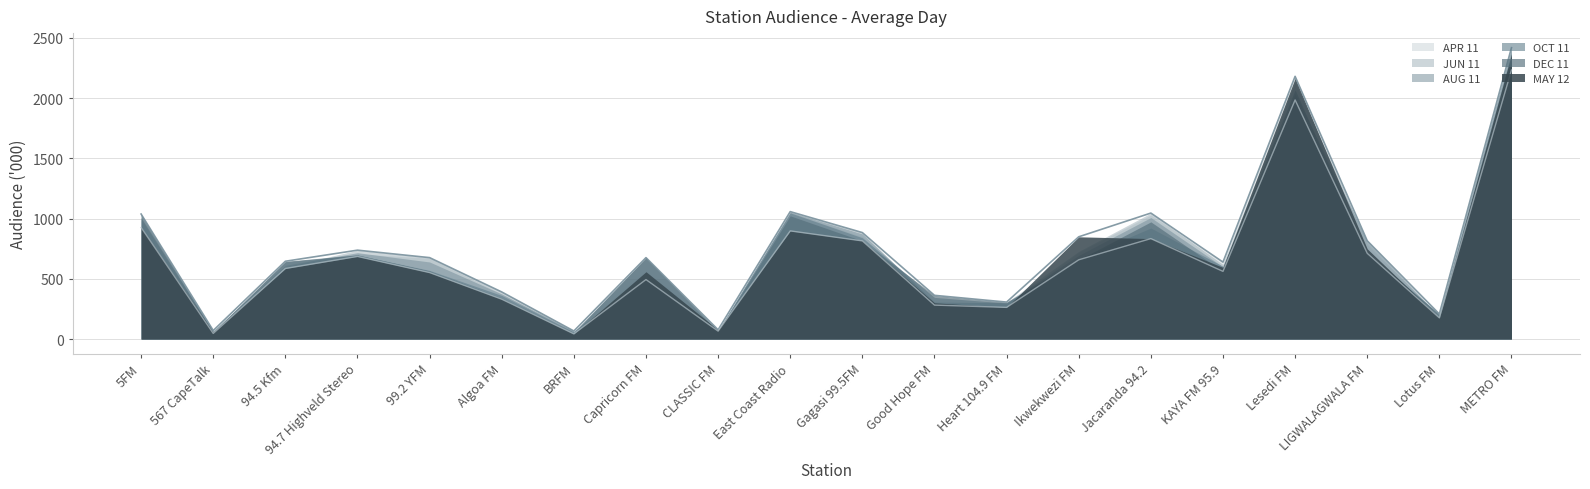

True or false: OCT 11 has a value of 112 at CLASSIC FM.

False